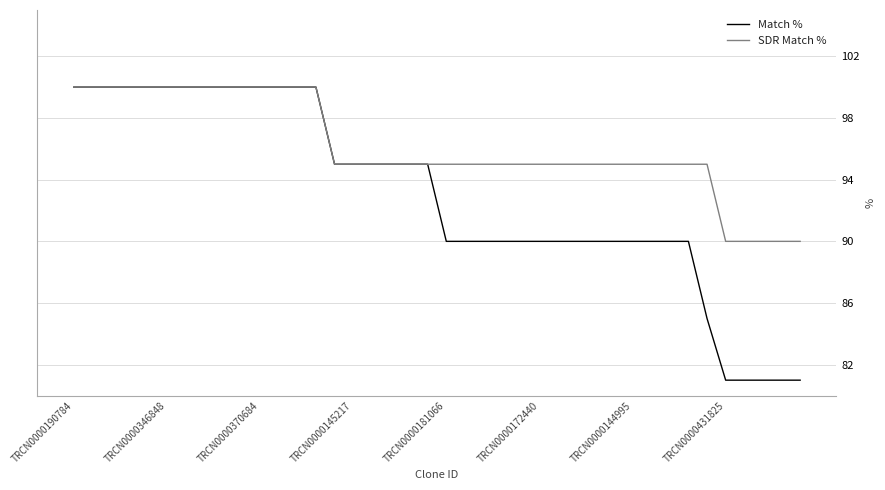

What is the maximum value shown in the chart?

100